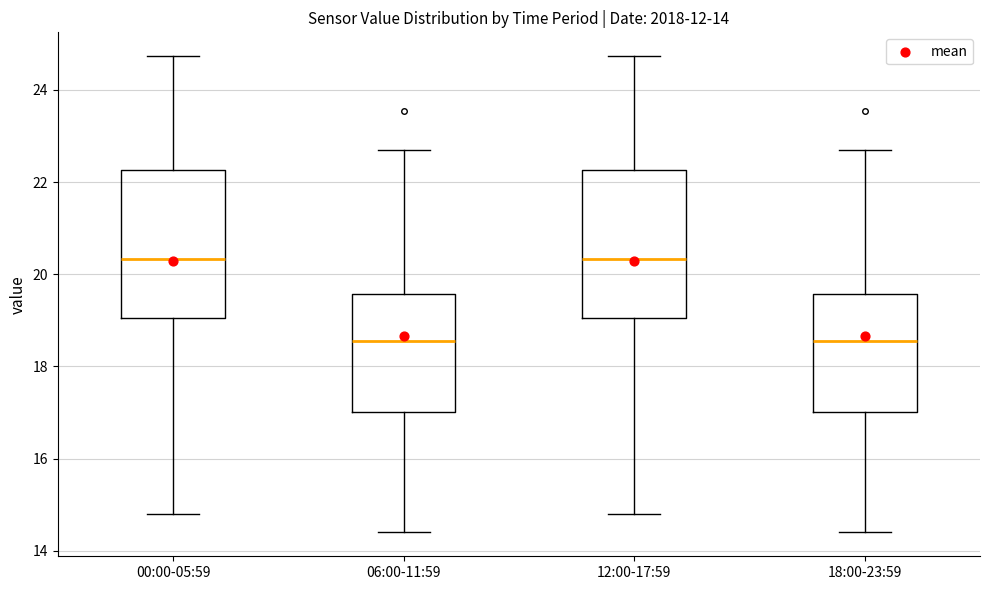

Where does the median line of the box for 06:00-11:59 sit on the y-axis? The values are not printed on the chart, so give them approximately, as read against the axis.

18.6